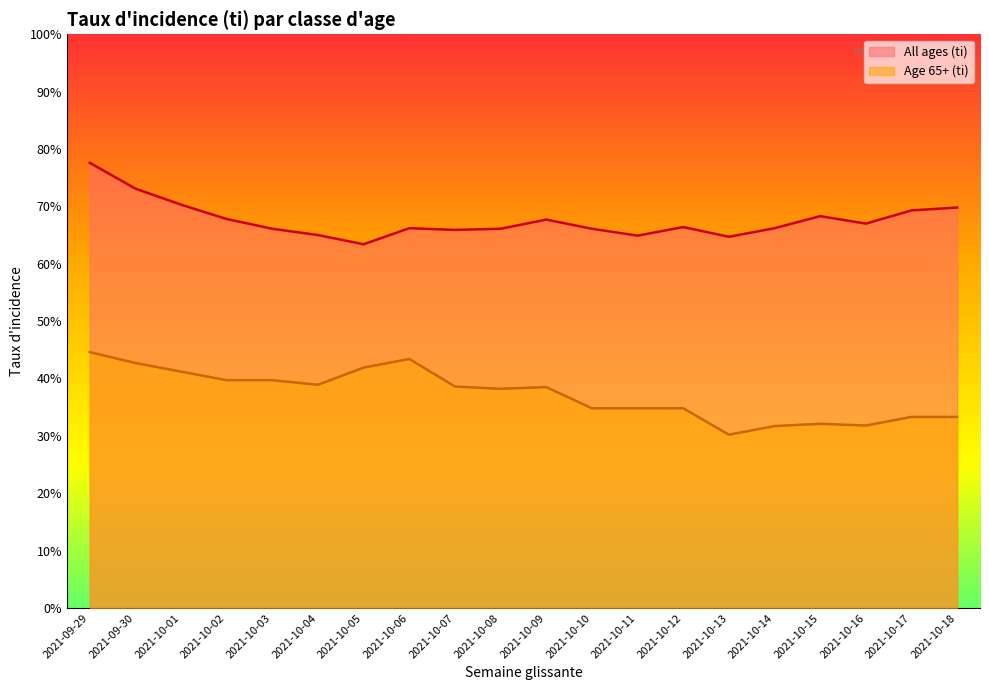

What is the value of the All ages (ti) point at the 19th from the left?

69.3